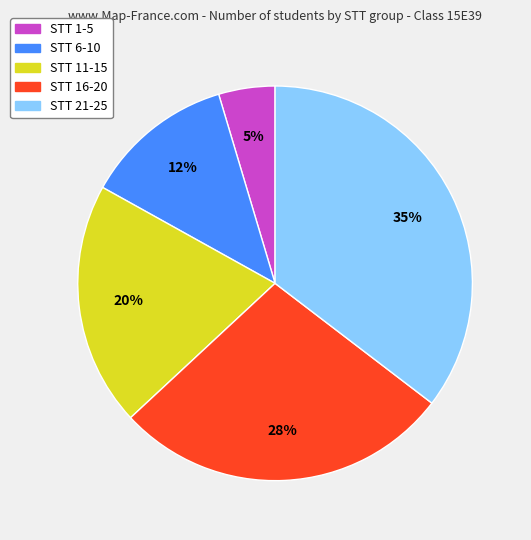

To the nearest percent, what is the average slice percentage?

20%